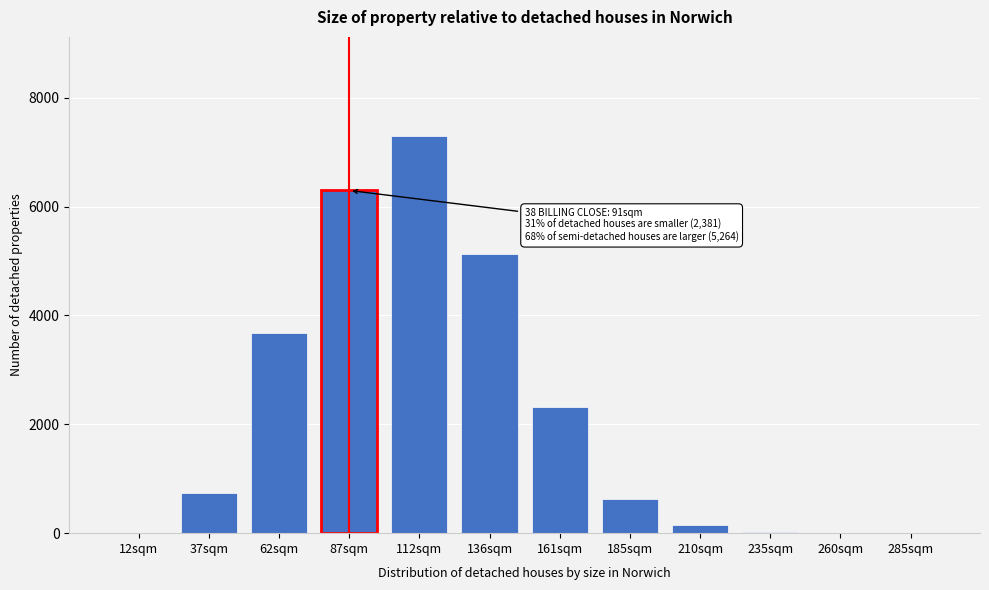

The value at 112sqm is 7295.3. True or false?

True